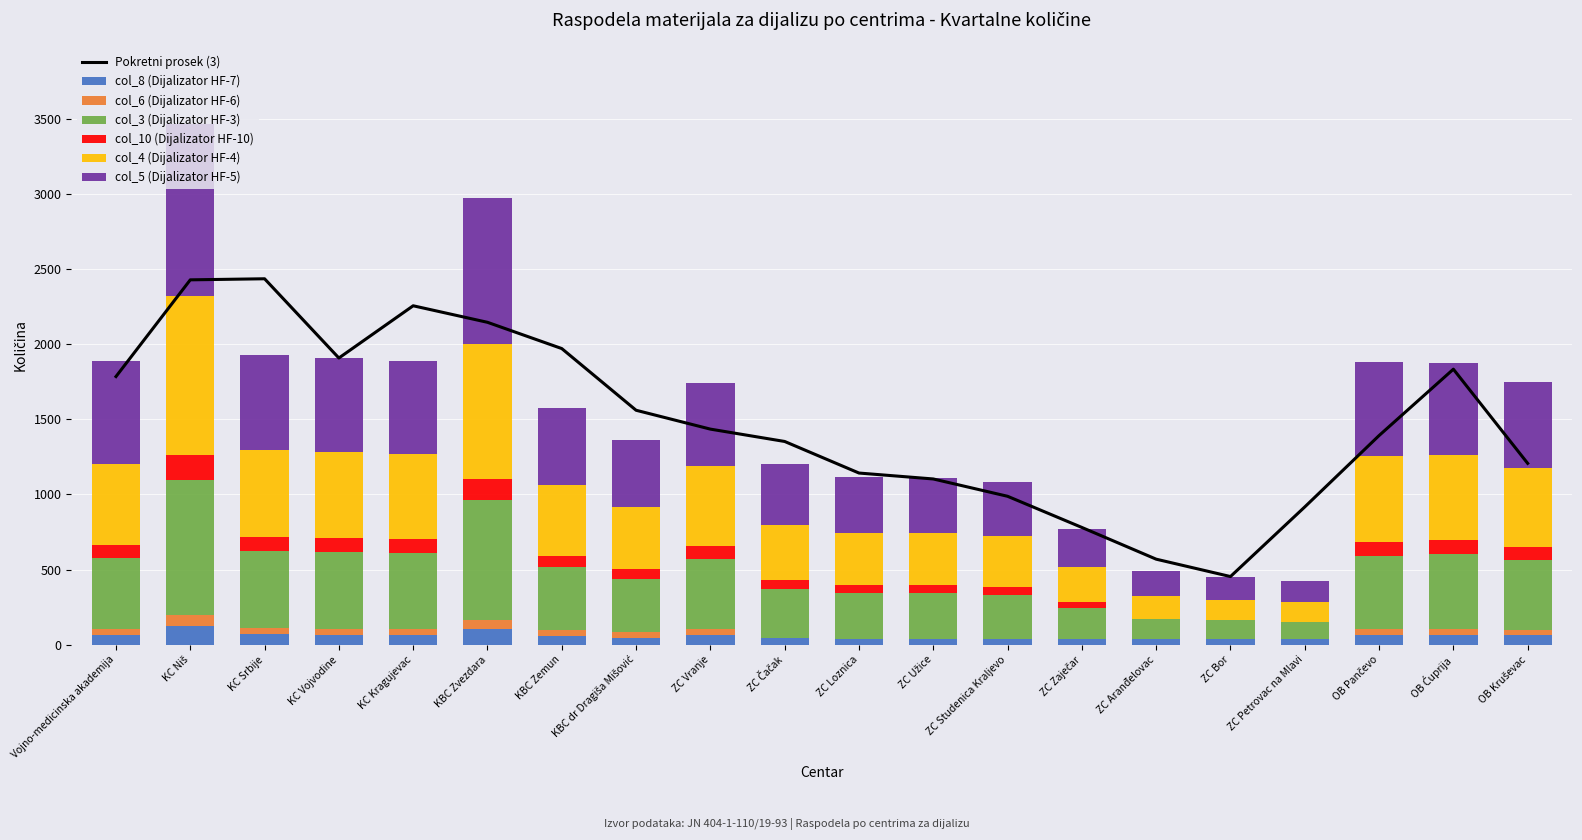

How many series are shown in this chart?

6